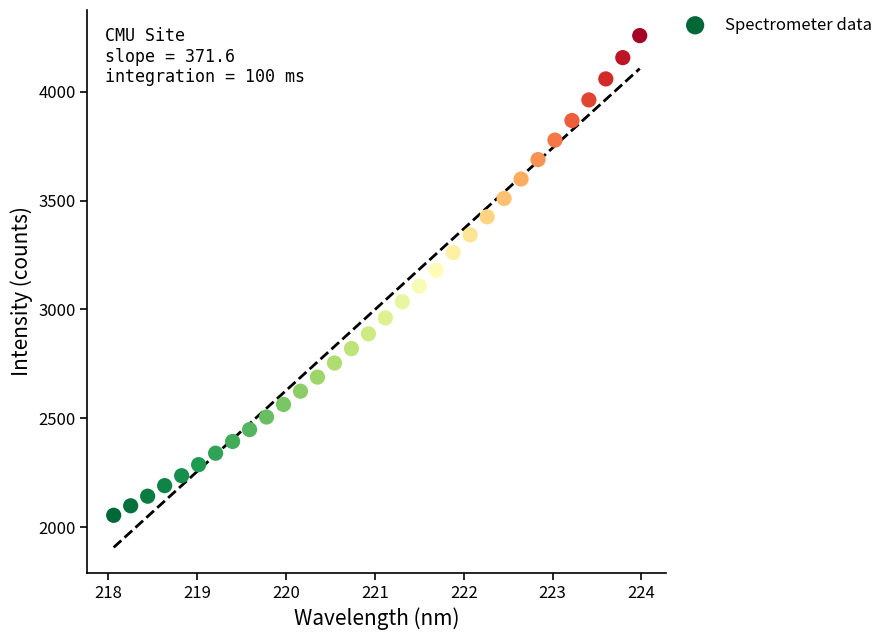

What is the range of Y values (max minus min)?

2204.2